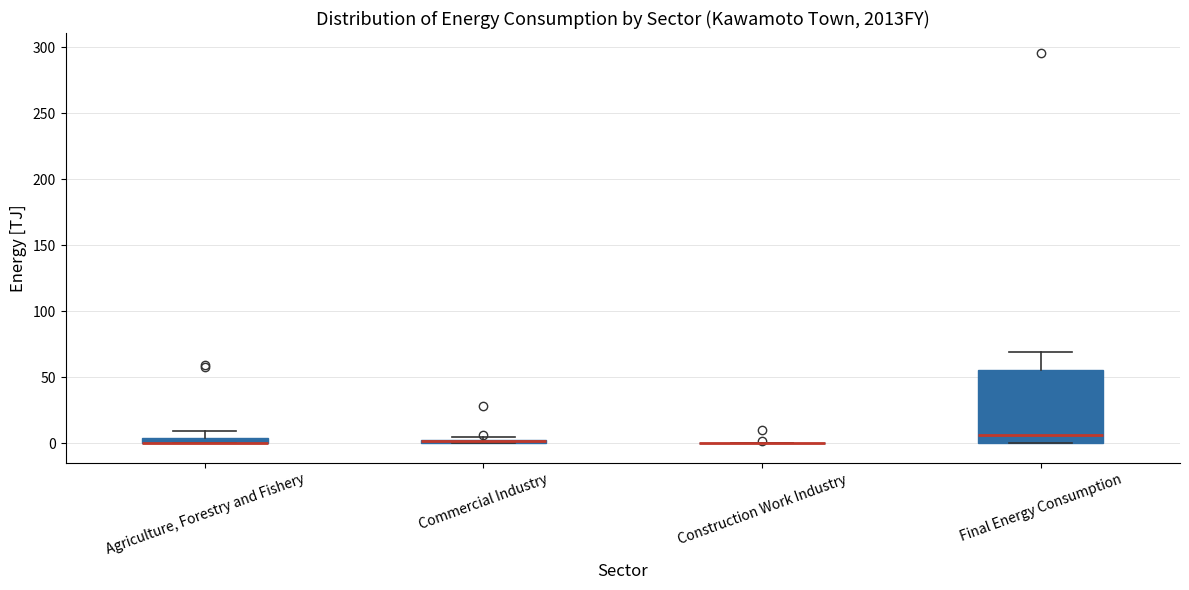

Where does the median line of the box for Final Energy Consumption sit on the y-axis? The values are not printed on the chart, so give them approximately, as read against the axis.

5